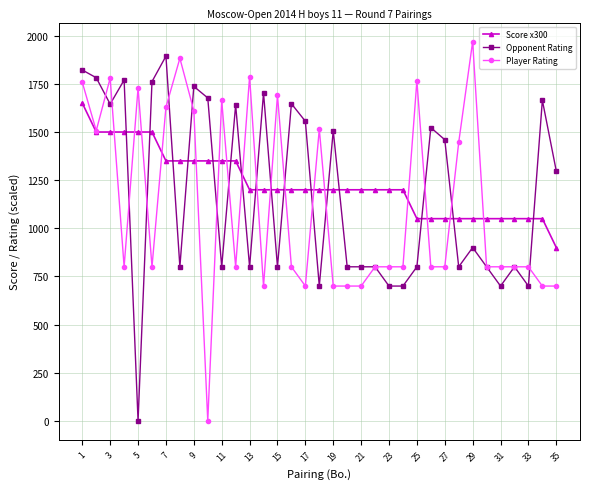

True or false: Score x300 and Player Rating cross at least once.

True